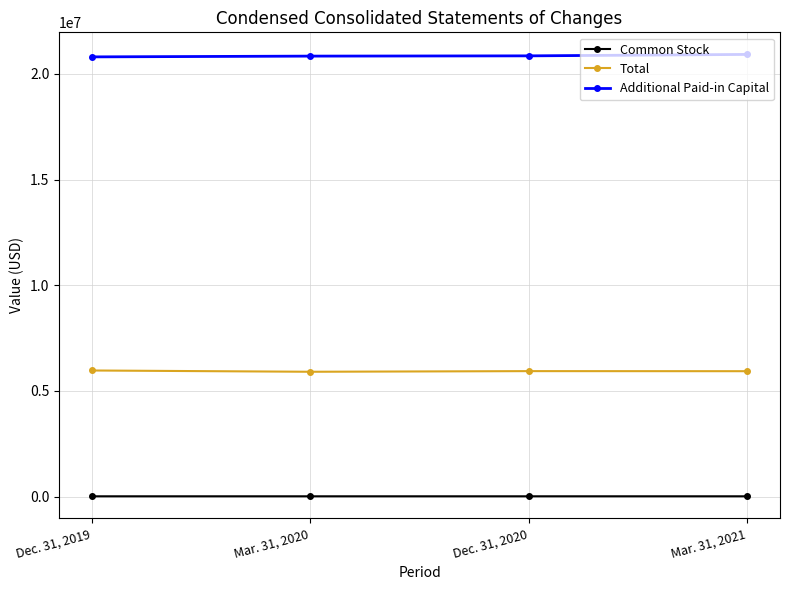

What is the maximum value shown in the chart?

20922465